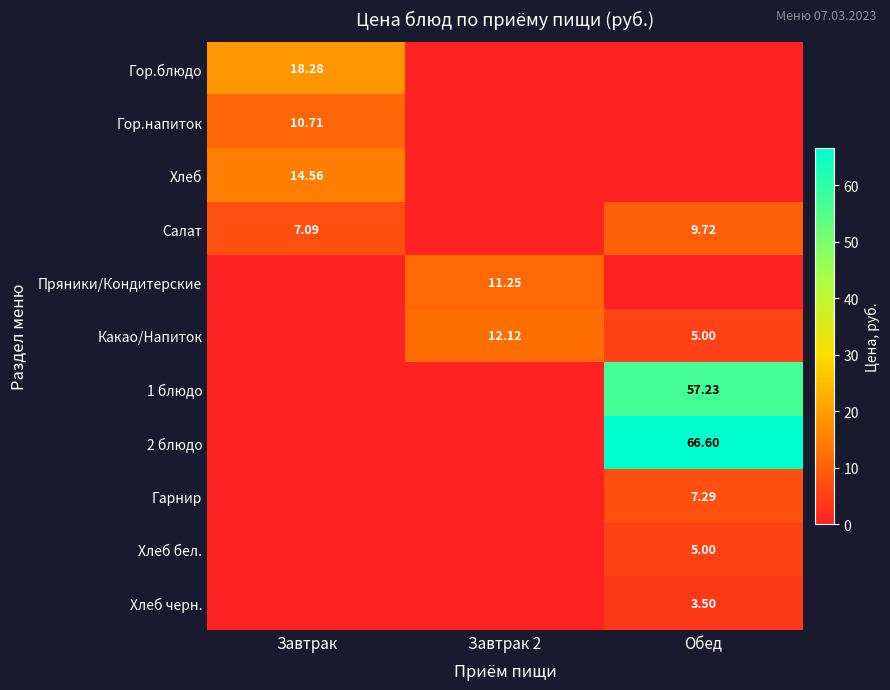

What is the difference between the highest and lowest values at Завтрак?

18.3